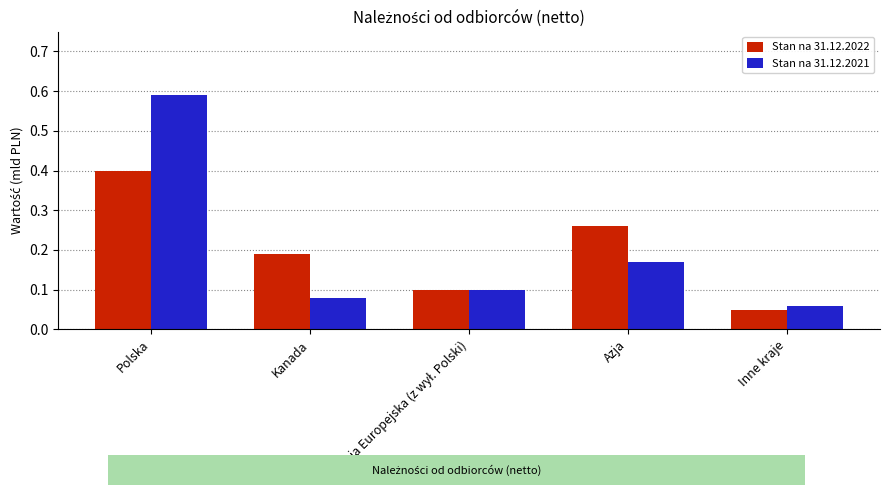

At how many categories does at least one series exceed 0?

5